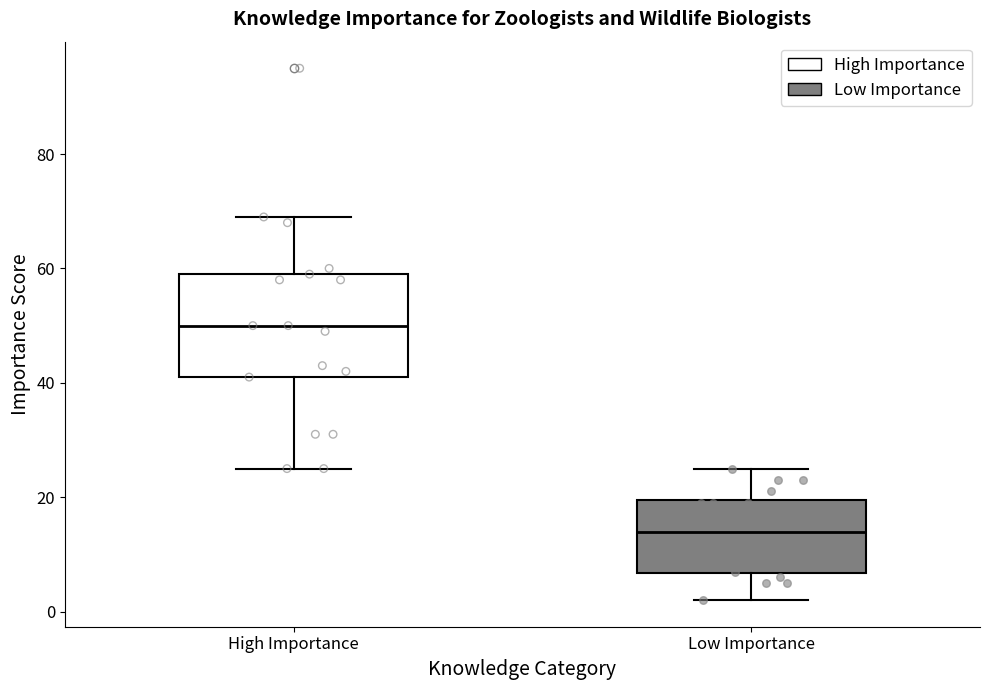

Reading left to right, transcribe this box plot: for each box, give where its median line is, the range the box spans, and where its two whiskers end, as read against the y-axis. The values are not printed on the chart, so give them approximately, as read against the axis.

High Importance: median 50, box 42 to 60, whiskers 26 to 70
Low Importance: median 14, box 6 to 20, whiskers 2 to 26